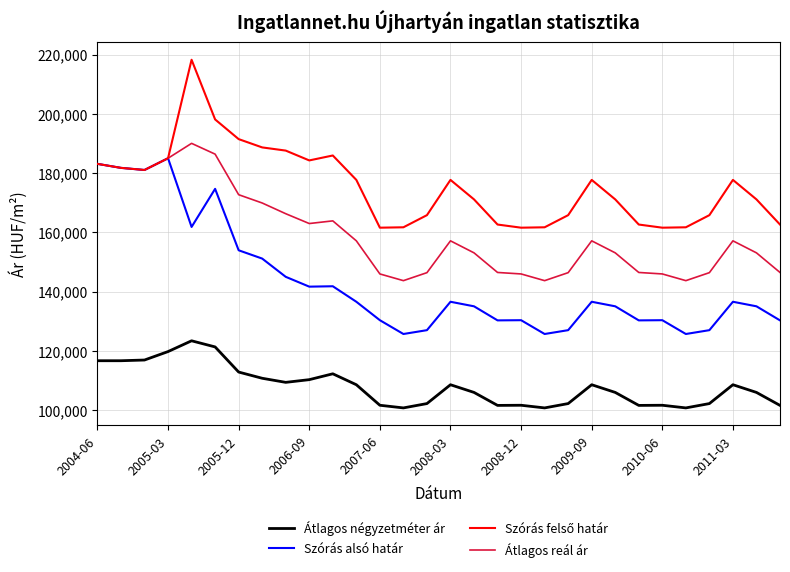

What is the lowest value of the Átlagos négyzetméter ár series?

100738